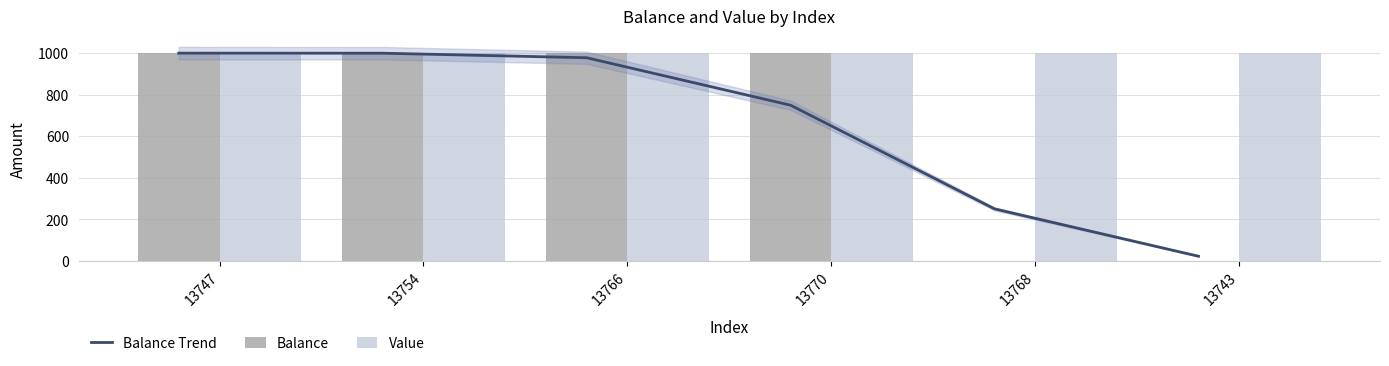

Which category has the lowest value in the Balance Trend series?

13743